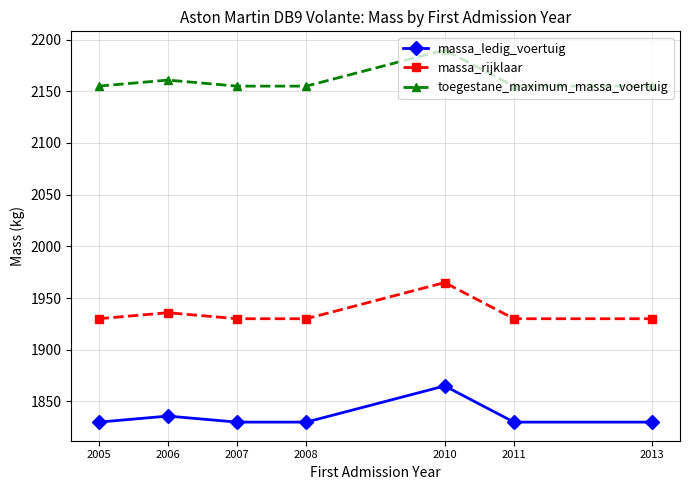

What is the sum of the massa_ledig_voertuig values at 2007 and 2008?

3660.0